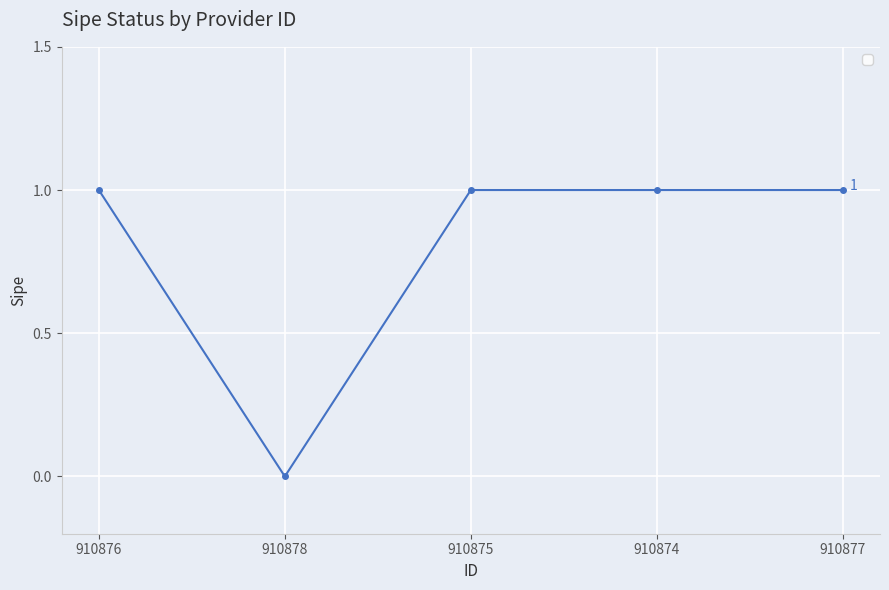

Does the chart have visible grid lines?

Yes